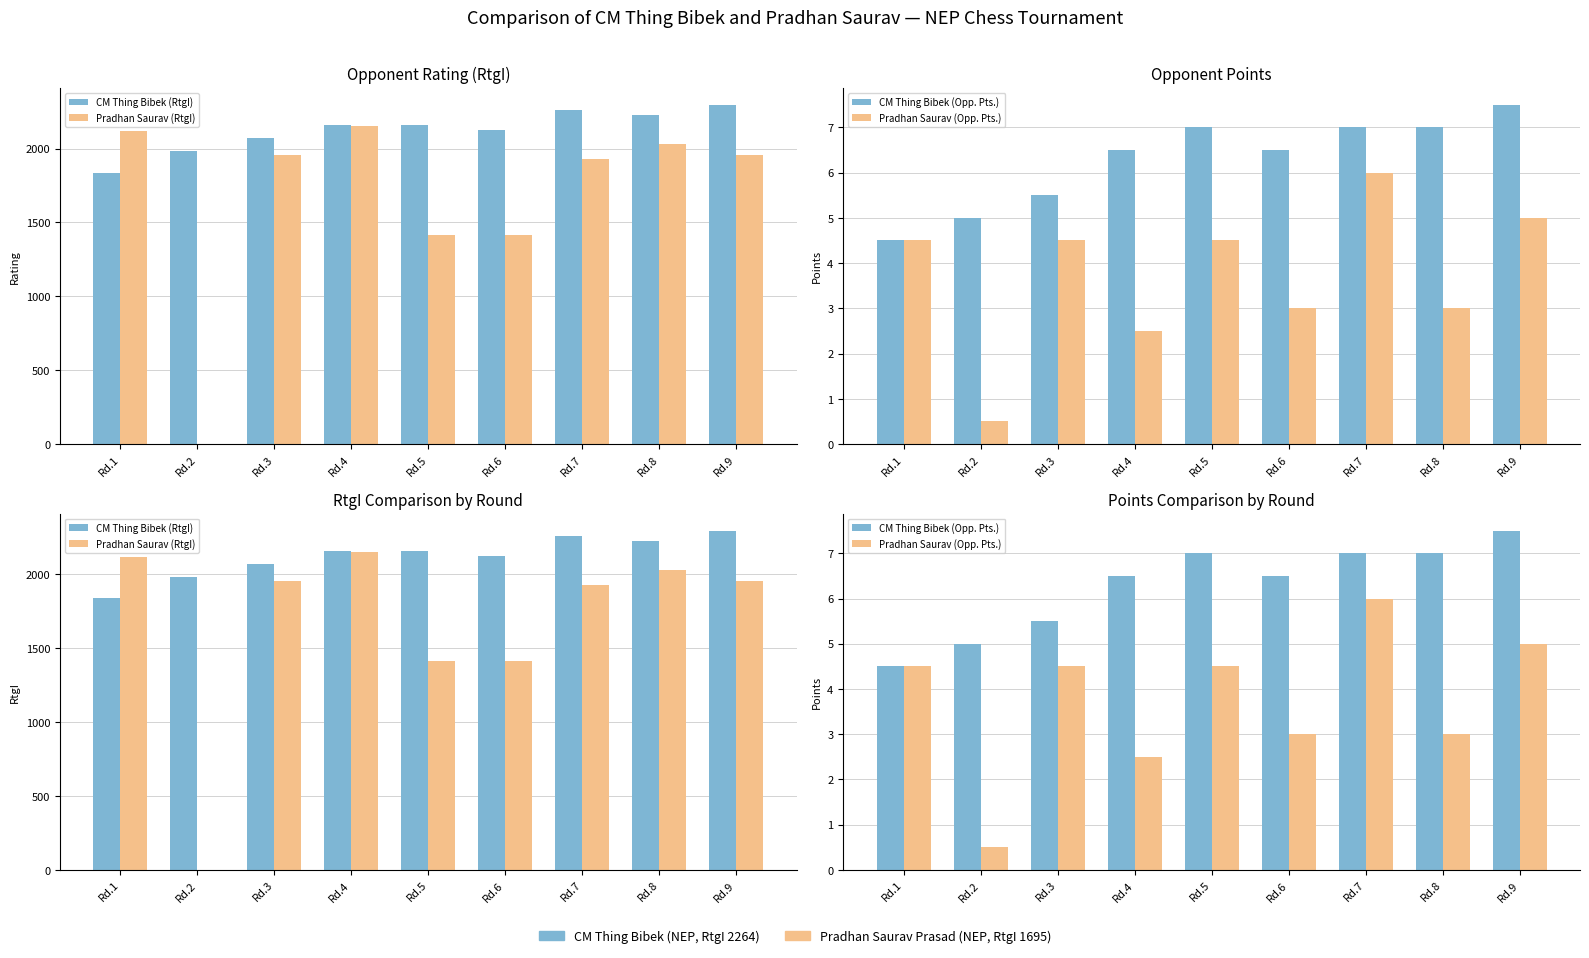

Where does the CM Thing Bibek (Opp. Pts.) series first go above 6?

Rd.4